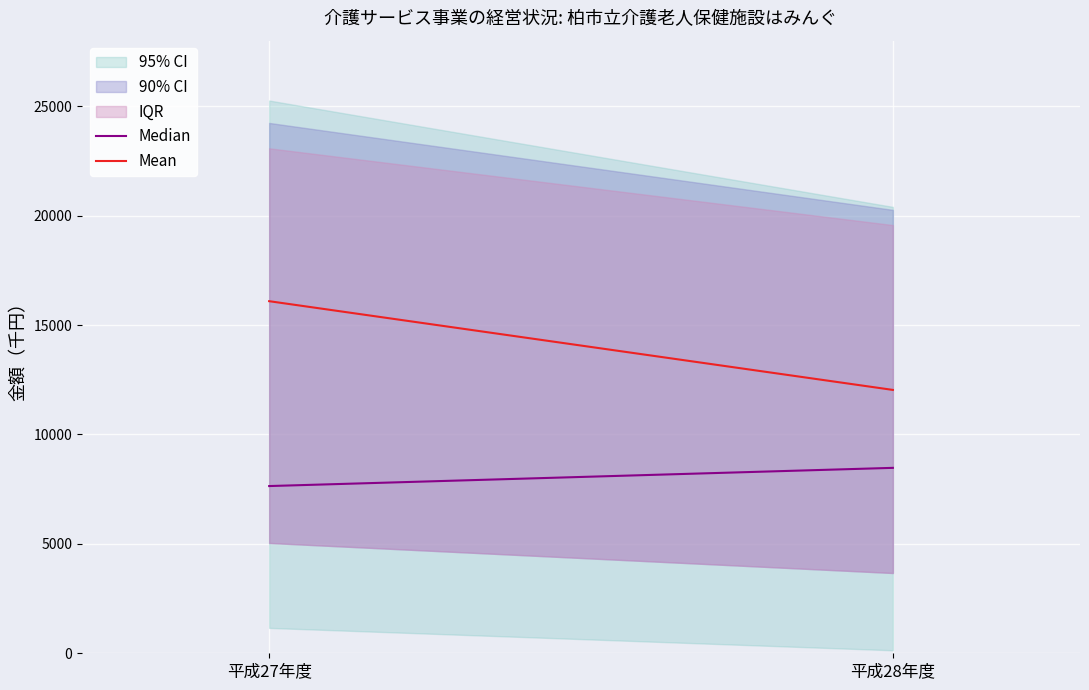

True or false: Median has a value of 12874 at 平成27年度.

False